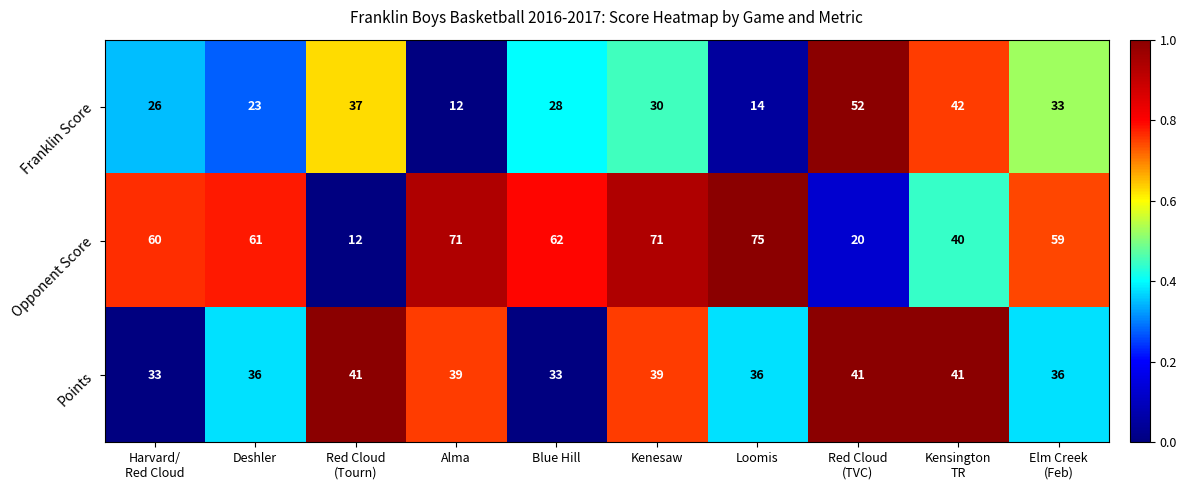

What is the difference between the maximum and minimum values in the Opponent Score series?

63